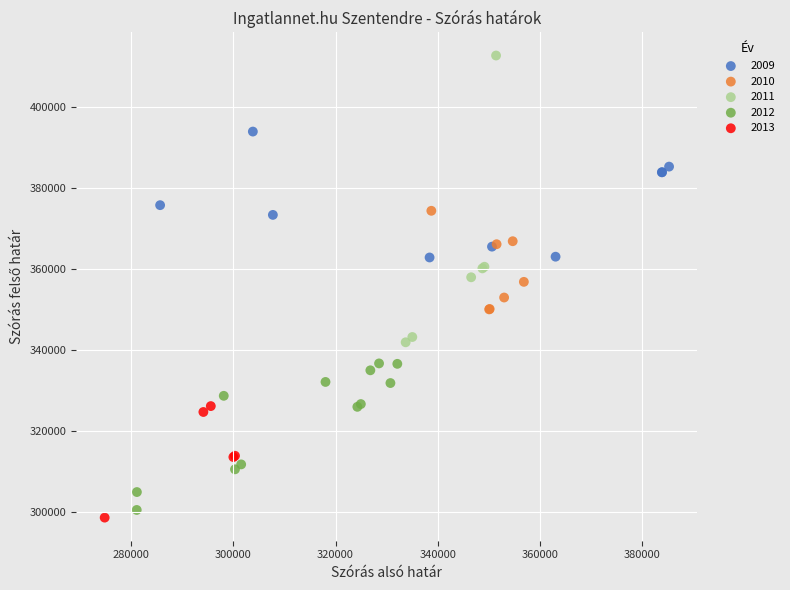

Which series contains the highest Y value?

2011